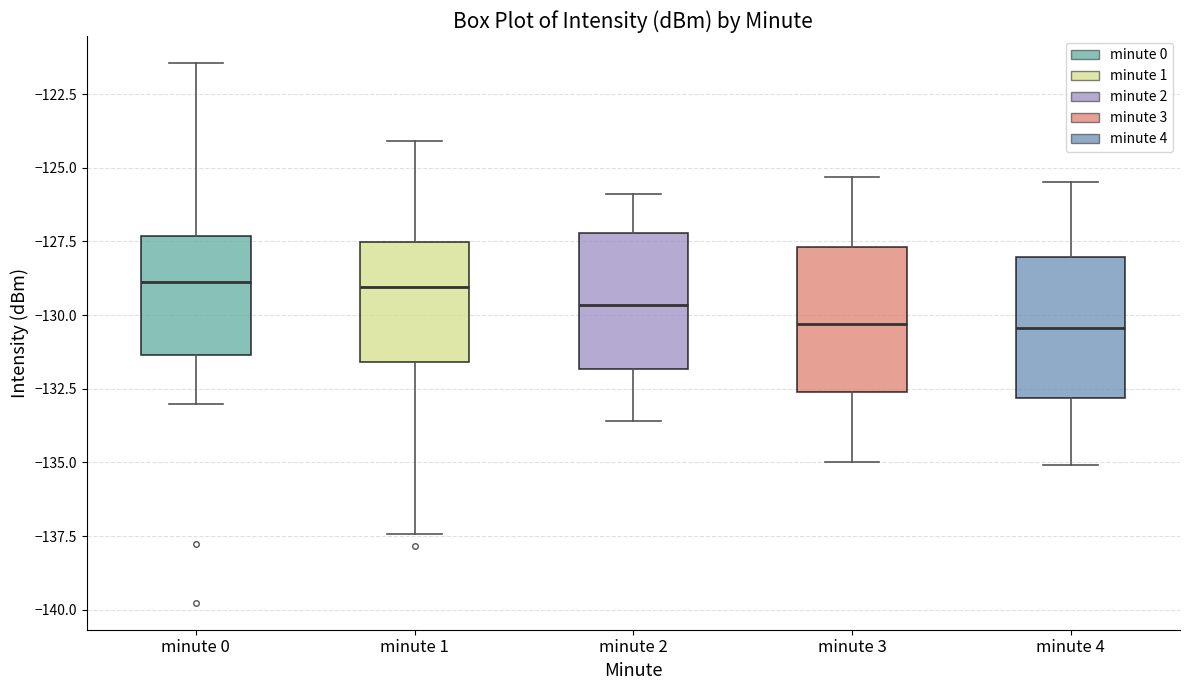

Reading left to right, read every box against the y-axis: the position of its median line, the range the box covers, and the ends of its whiskers. The values are not printed on the chart, so give them approximately, as read against the axis.

minute 0: median -129.0, box -131.5 to -127.5, whiskers -133.0 to -121.5
minute 1: median -129.0, box -131.5 to -127.5, whiskers -137.5 to -124.0
minute 2: median -129.5, box -132.0 to -127.0, whiskers -133.5 to -126.0
minute 3: median -130.5, box -132.5 to -127.5, whiskers -135.0 to -125.5
minute 4: median -130.5, box -133.0 to -128.0, whiskers -135.0 to -125.5